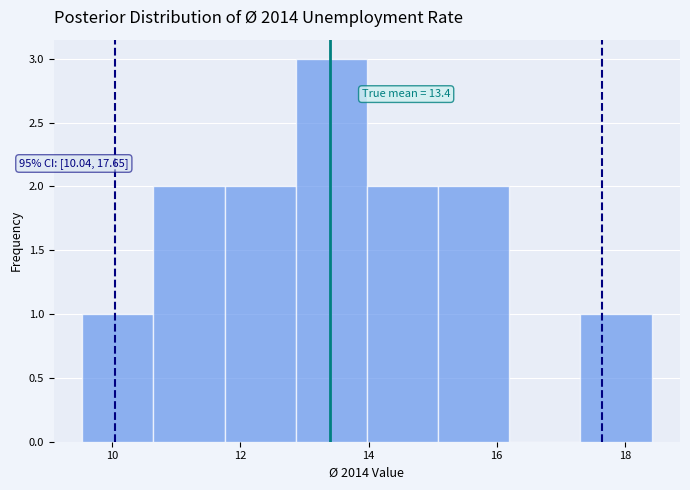

Which range on the x-axis has the tallest bar?

12.8 to 14.0